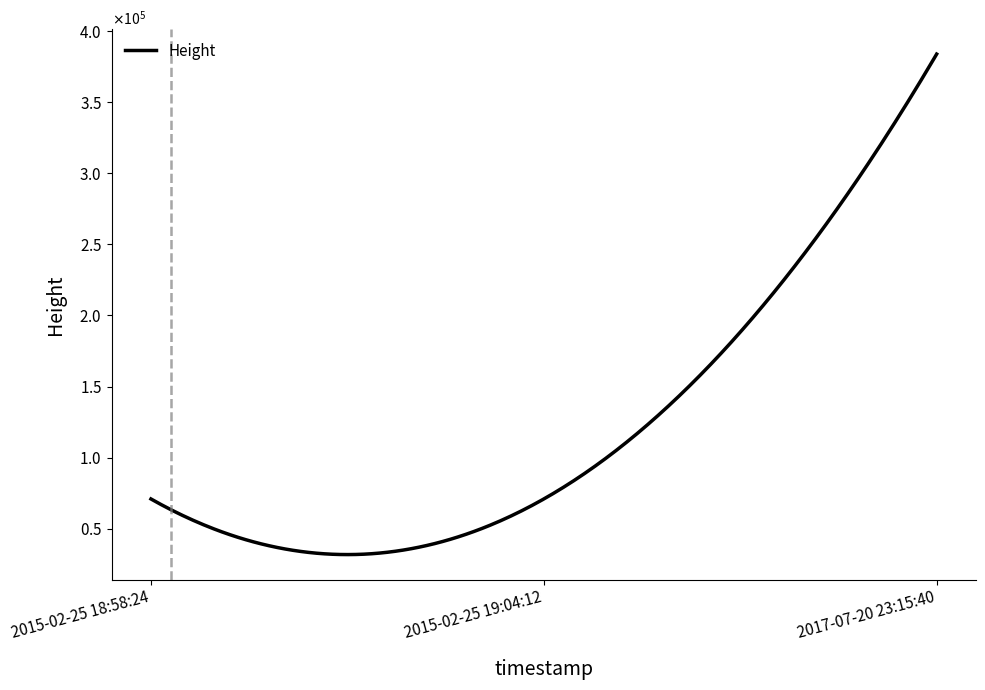

Rank the categories by value from highest to lowest.

2017-07-20 23:15:40, 2015-02-25 19:04:12, 2015-02-25 18:58:24